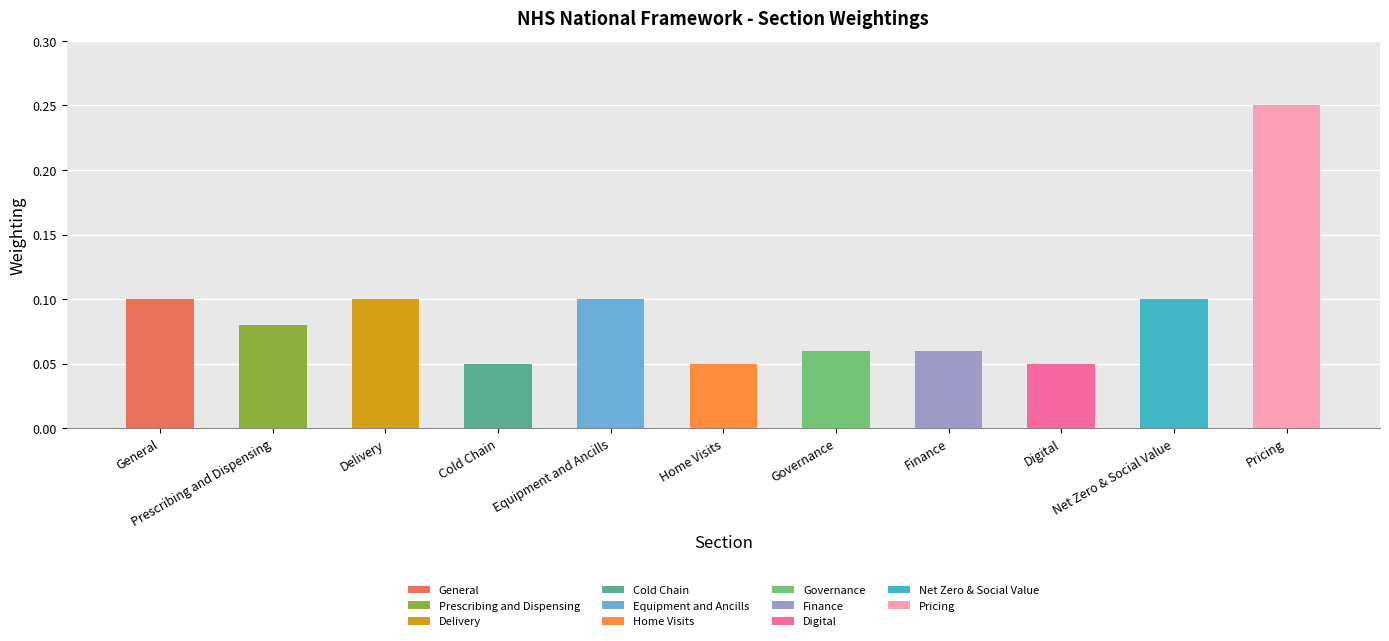

What is the average value?

0.1